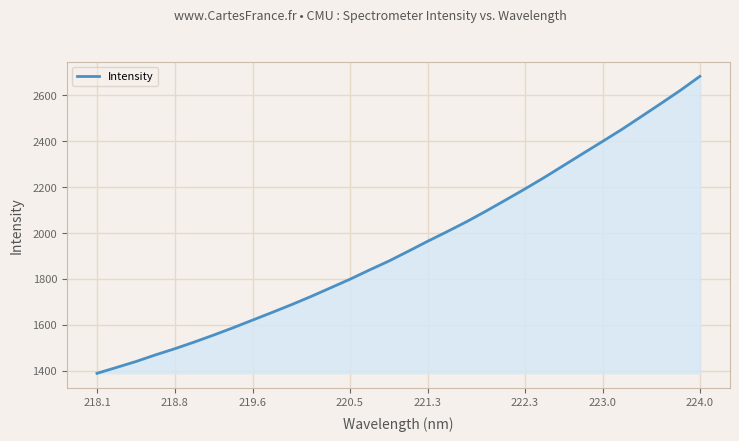

What is the maximum value shown in the chart?

2681.4